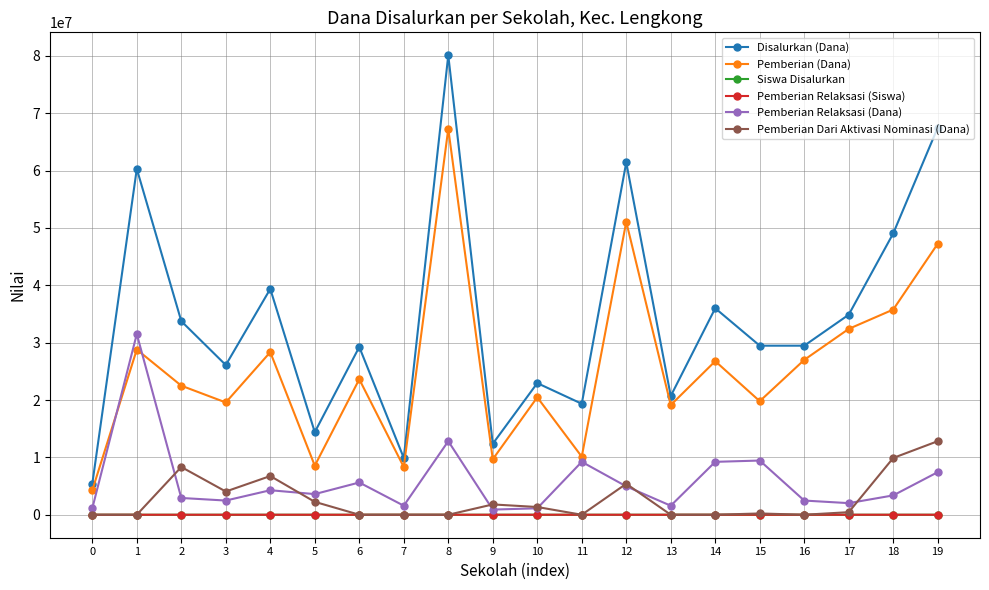

What is the greatest value displayed?

80100000